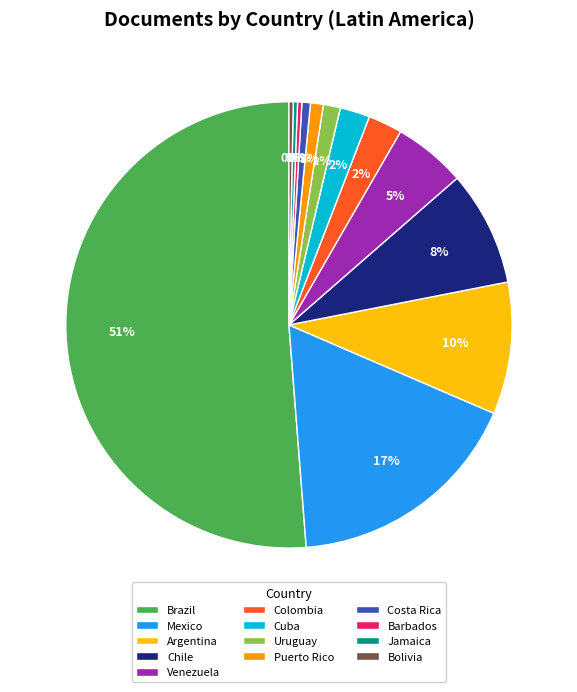

Count the number of slices in the pie.

13